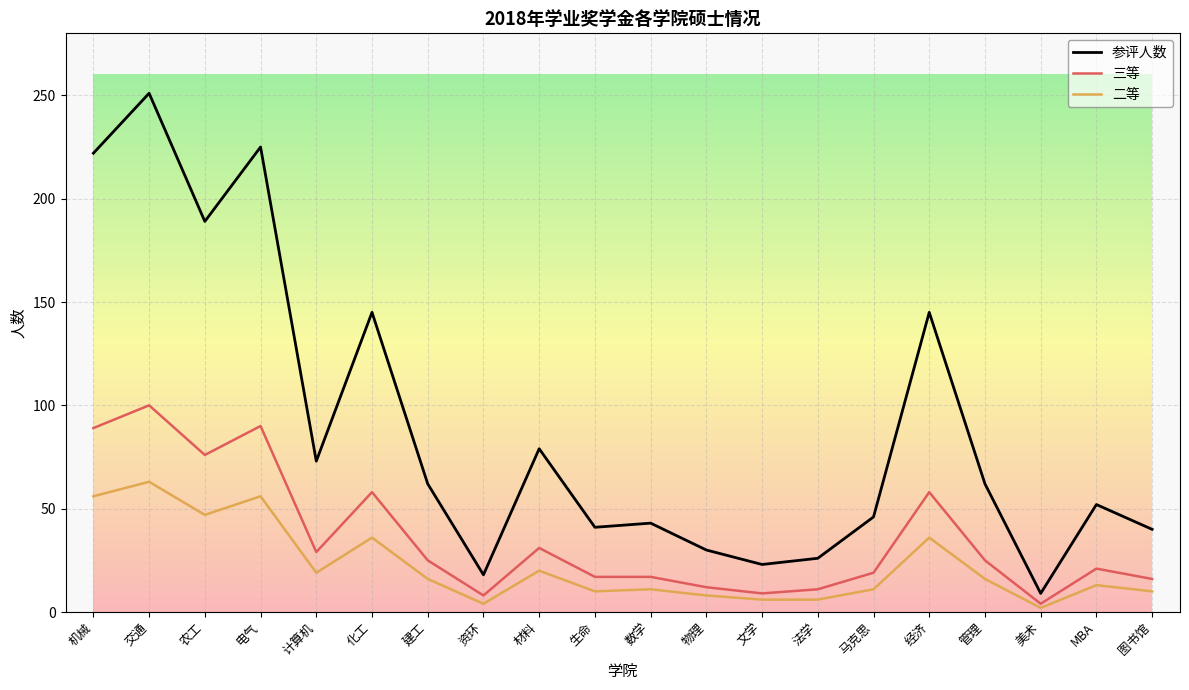

What is the smallest value displayed?

2